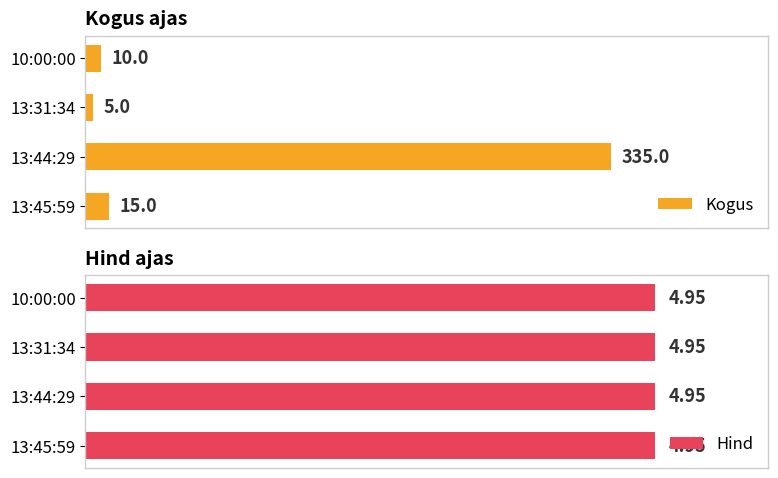

List the labels in order of Kogus value, largest first.

13:44:29, 13:45:59, 10:00:00, 13:31:34